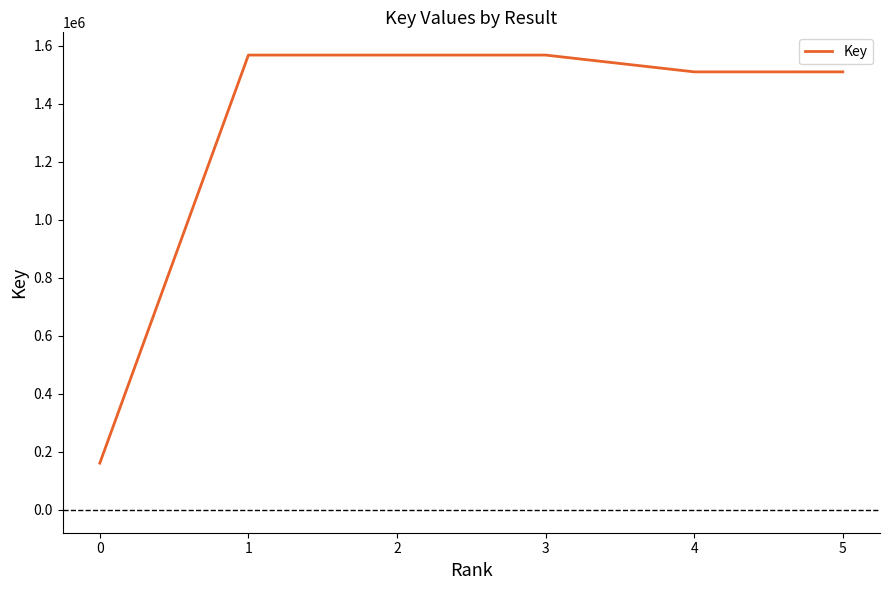

True or false: the data has more than 2 interior local peaks.

False